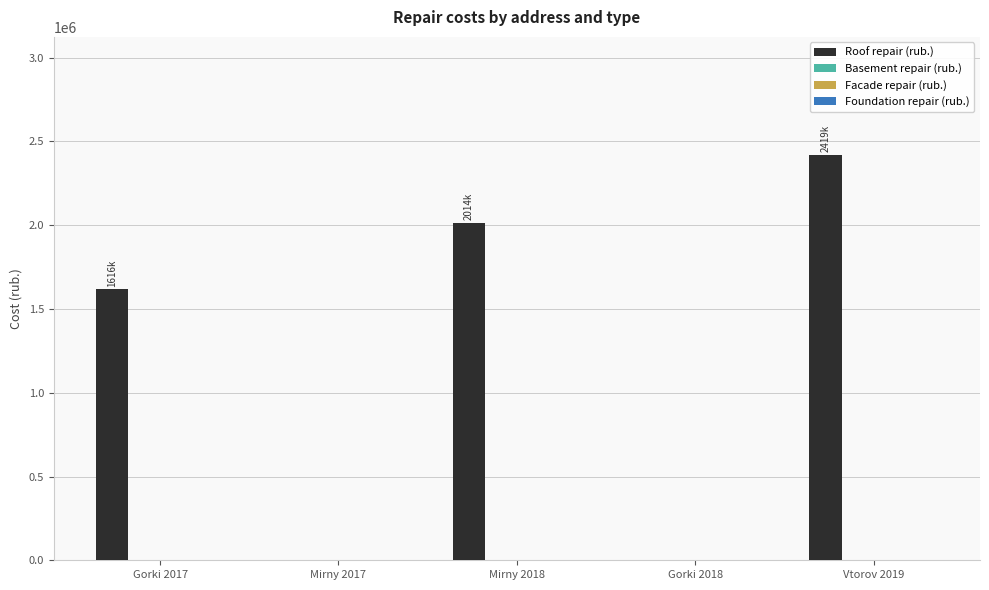

What is the sum of all values?

6050075.3